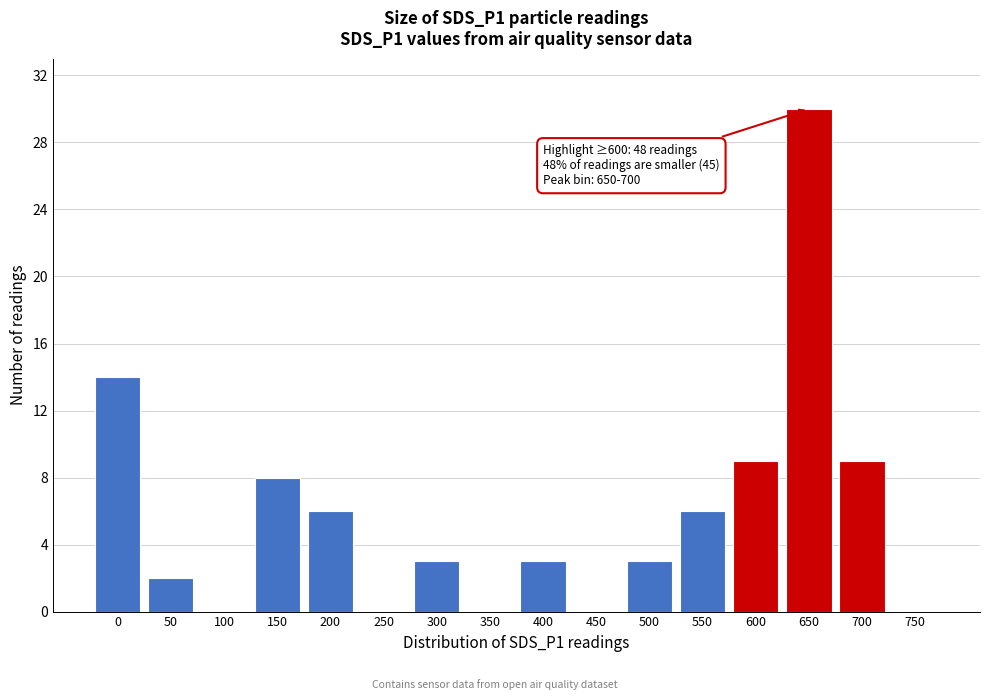

Reading left to right, transcribe all the data shown in this chart.

0=14	50=2	100=0	150=8	200=6	250=0	300=3	350=0	400=3	450=0	500=3	550=6	600=9	650=30	700=9	750=0